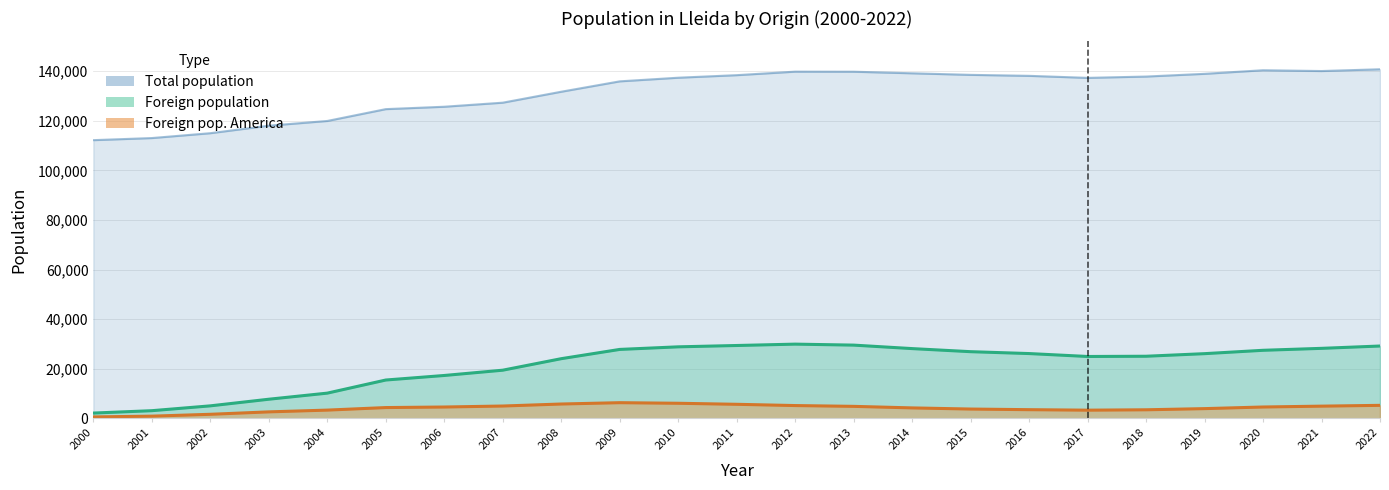

What is the sum of the Total population values at 2014 and 2020?

279579